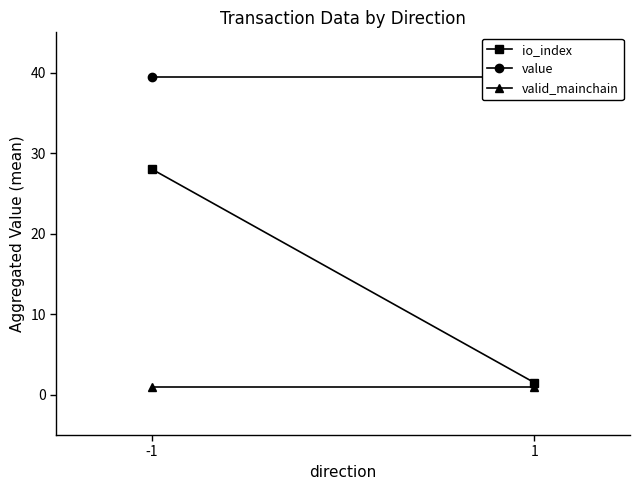

Is it true that io_index equals 2.1 at 1?

False